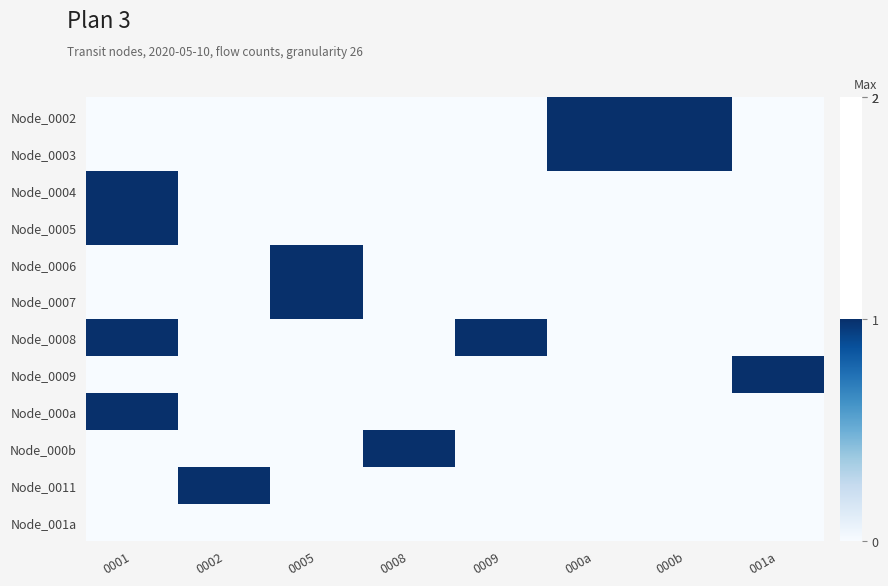

Reading left to right, extract all data points from this chart.

Node_0002: 0001=0	0002=0	0005=0	0008=0	0009=0	000a=1	000b=1	001a=0
Node_0003: 0001=0	0002=0	0005=0	0008=0	0009=0	000a=1	000b=1	001a=0
Node_0004: 0001=1	0002=0	0005=0	0008=0	0009=0	000a=0	000b=0	001a=0
Node_0005: 0001=1	0002=0	0005=0	0008=0	0009=0	000a=0	000b=0	001a=0
Node_0006: 0001=0	0002=0	0005=1	0008=0	0009=0	000a=0	000b=0	001a=0
Node_0007: 0001=0	0002=0	0005=1	0008=0	0009=0	000a=0	000b=0	001a=0
Node_0008: 0001=1	0002=0	0005=0	0008=0	0009=1	000a=0	000b=0	001a=0
Node_0009: 0001=0	0002=0	0005=0	0008=0	0009=0	000a=0	000b=0	001a=1
Node_000a: 0001=1	0002=0	0005=0	0008=0	0009=0	000a=0	000b=0	001a=0
Node_000b: 0001=0	0002=0	0005=0	0008=1	0009=0	000a=0	000b=0	001a=0
Node_0011: 0001=0	0002=1	0005=0	0008=0	0009=0	000a=0	000b=0	001a=0
Node_001a: 0001=0	0002=0	0005=0	0008=0	0009=0	000a=0	000b=0	001a=0